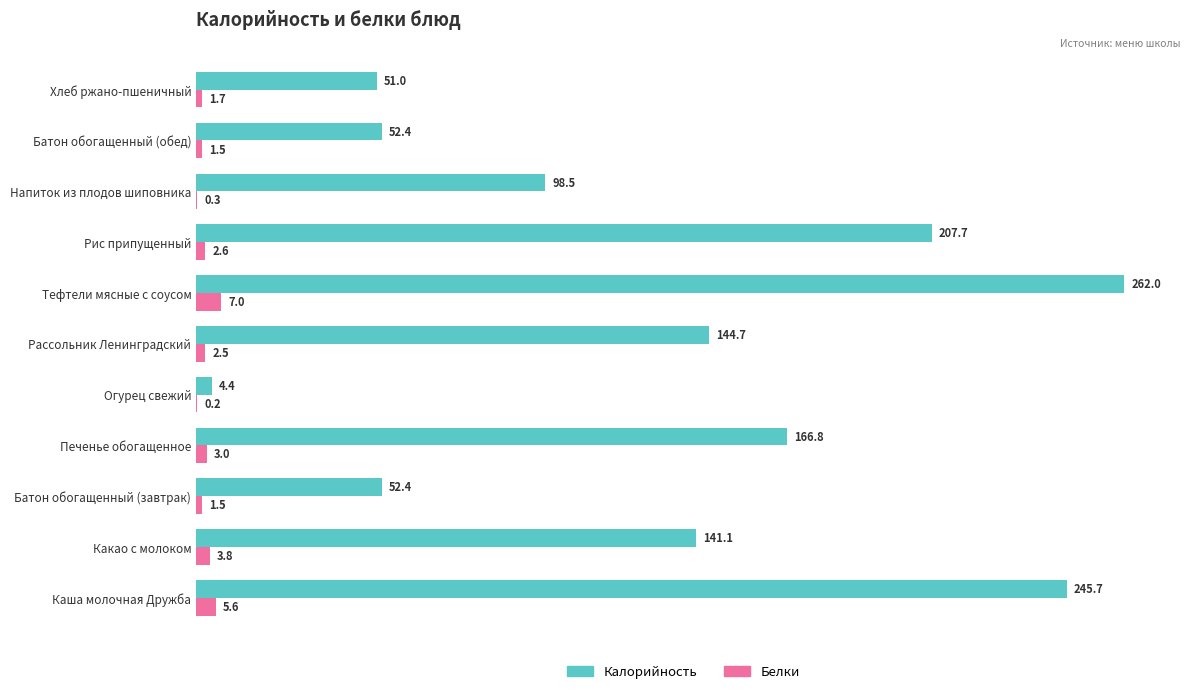

At which category is the sum across all series the highest?

Тефтели мясные с соусом